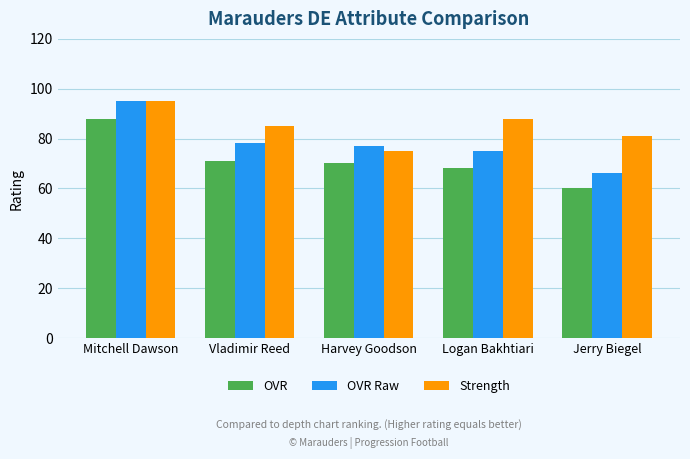

How many bars are there in each group?

3